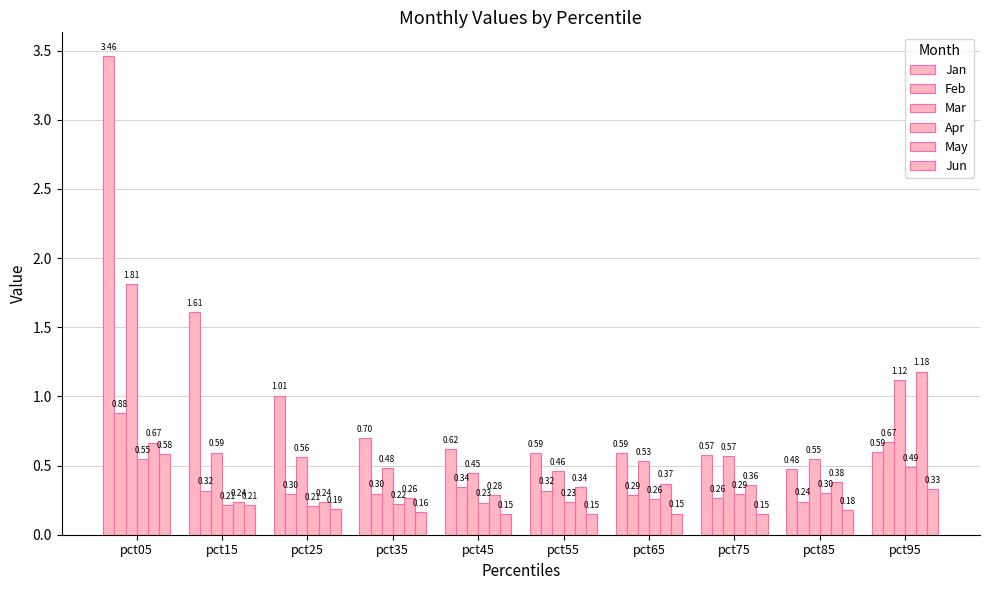

How many bars are there in total?

60